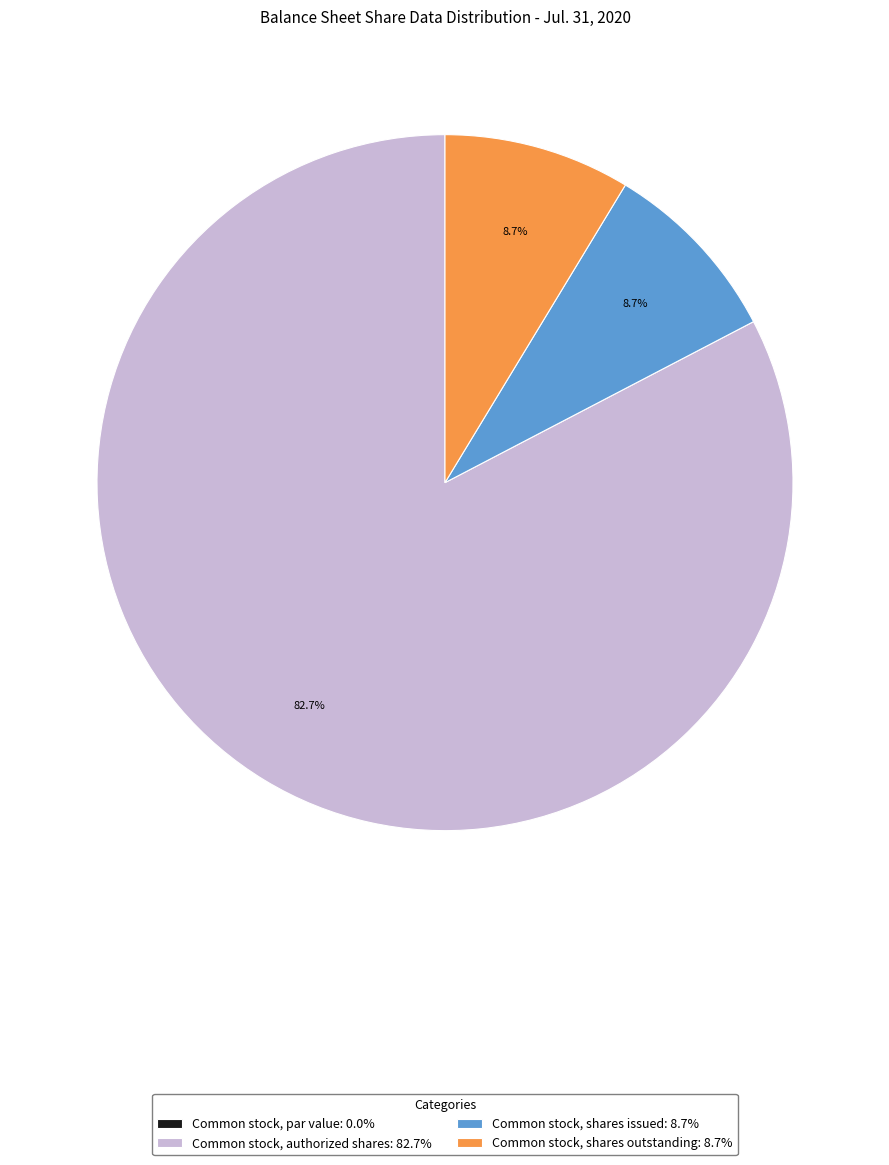

What is the ratio of the value at Common stock, shares outstanding: 8.7% to the value at Common stock, shares issued: 8.7%?

1.0